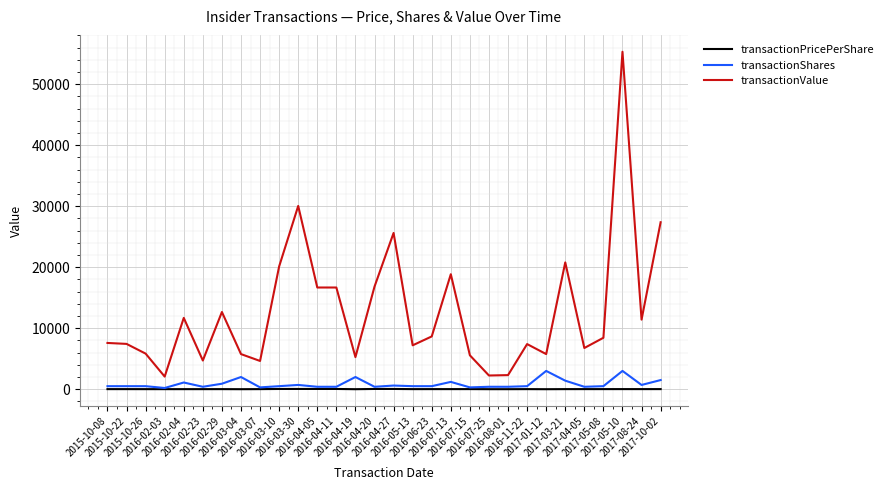

What is the highest value of the transactionValue series?

55328.0